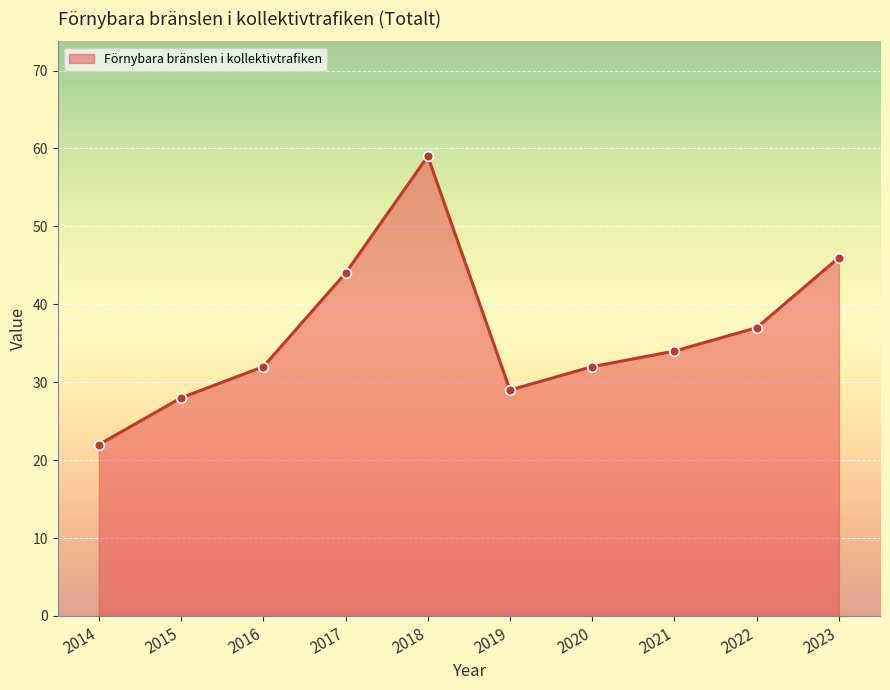

The value at 2017 is 44. True or false?

True